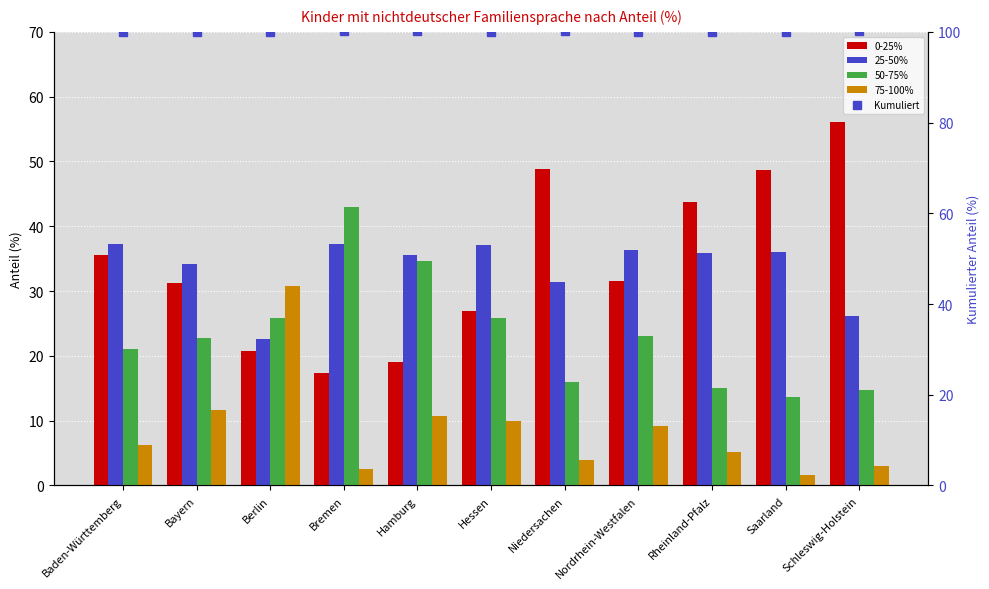

Which category has the highest value in the Kumuliert series?

Bremen